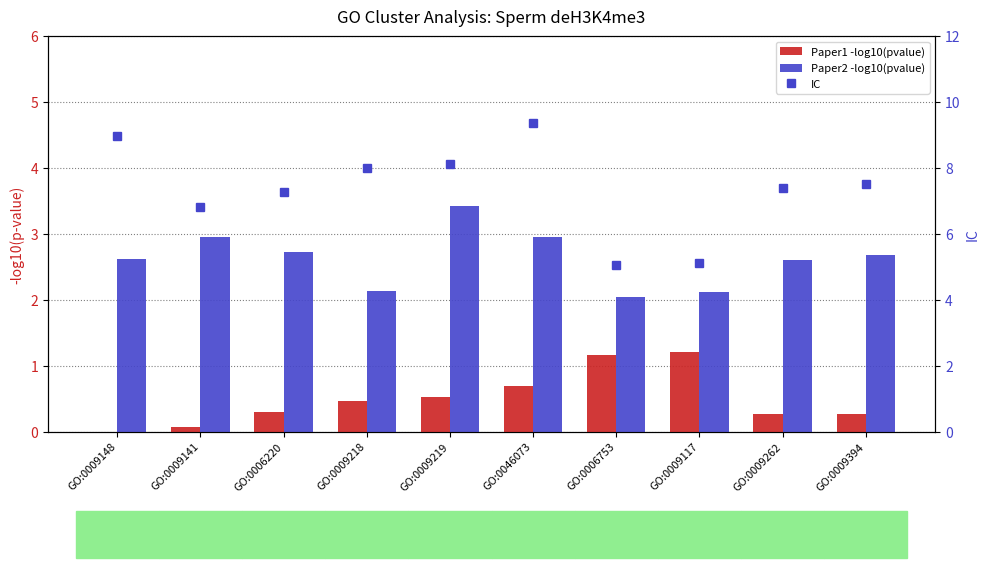

Where is Paper2 -log10(pvalue) nearest to the value 2?

GO:0006753